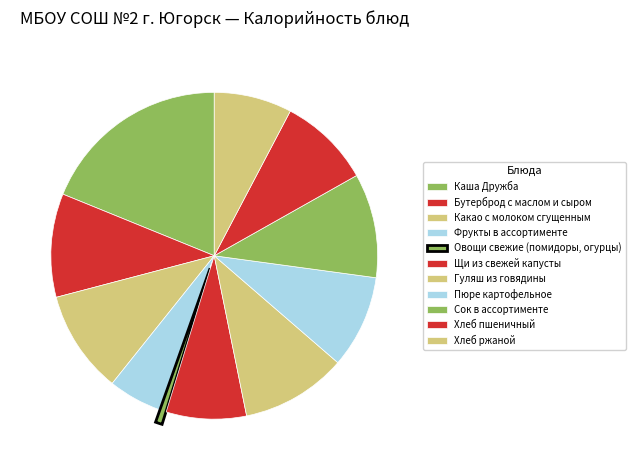

How many segments does this pie chart have?

11